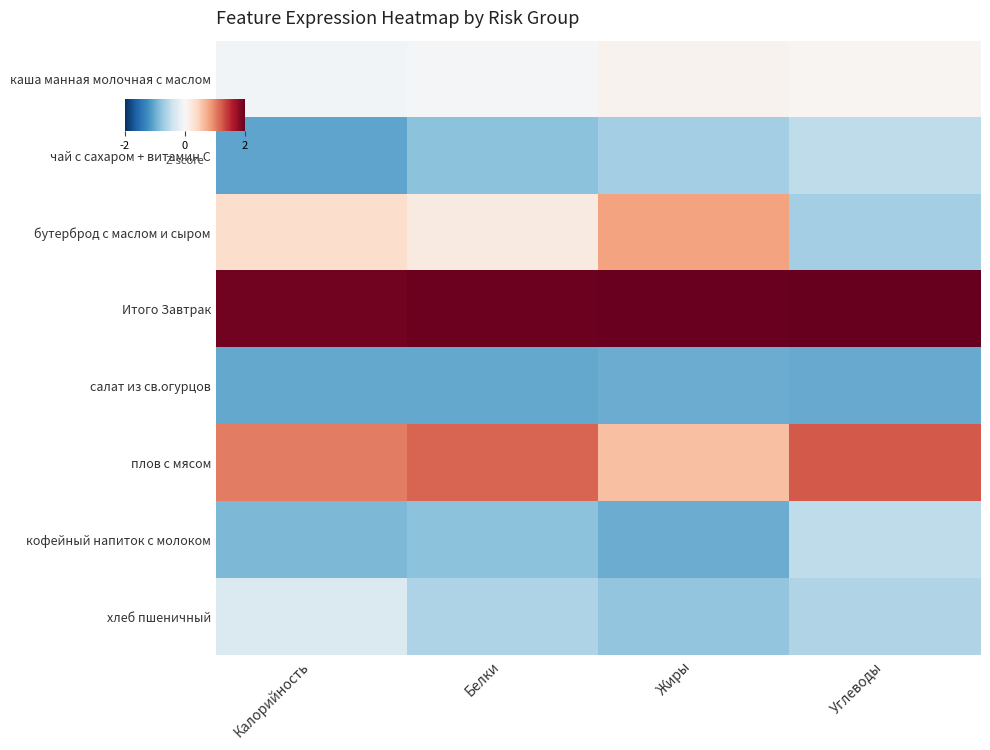

At which category does the chart reach its peak across all series?

Углеводы